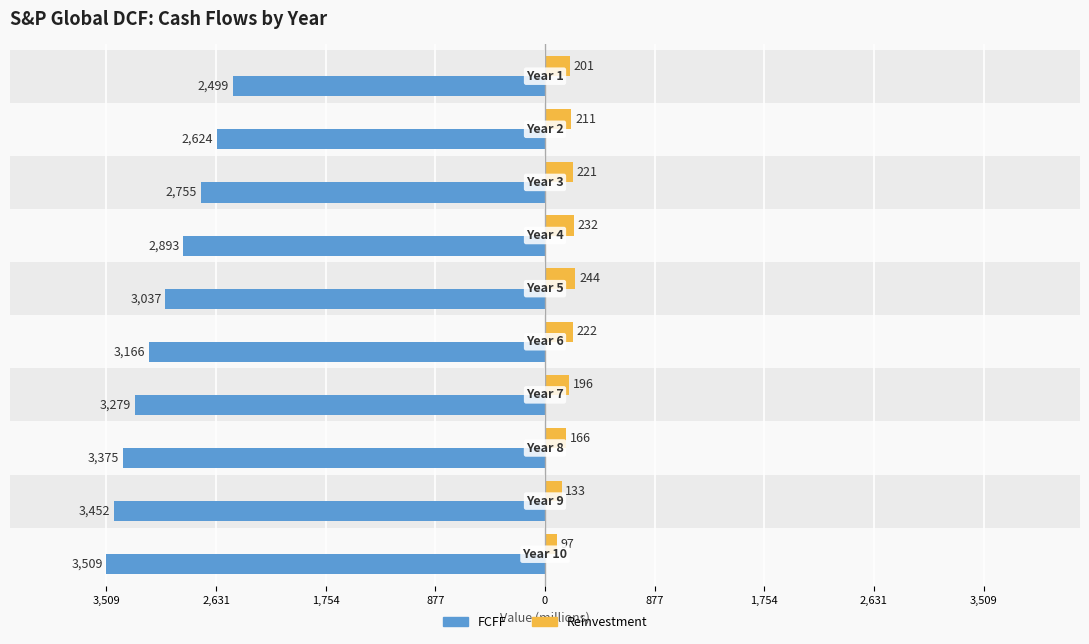

What is the value of the Reinvestment bar at the 4th from the left?

232.2